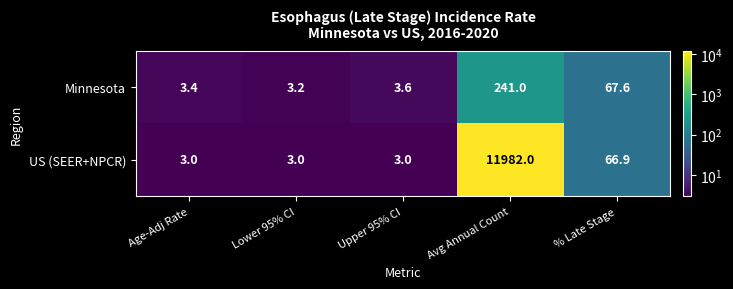

The Minnesota series shows 3.4 at Age-Adj Rate. True or false?

True